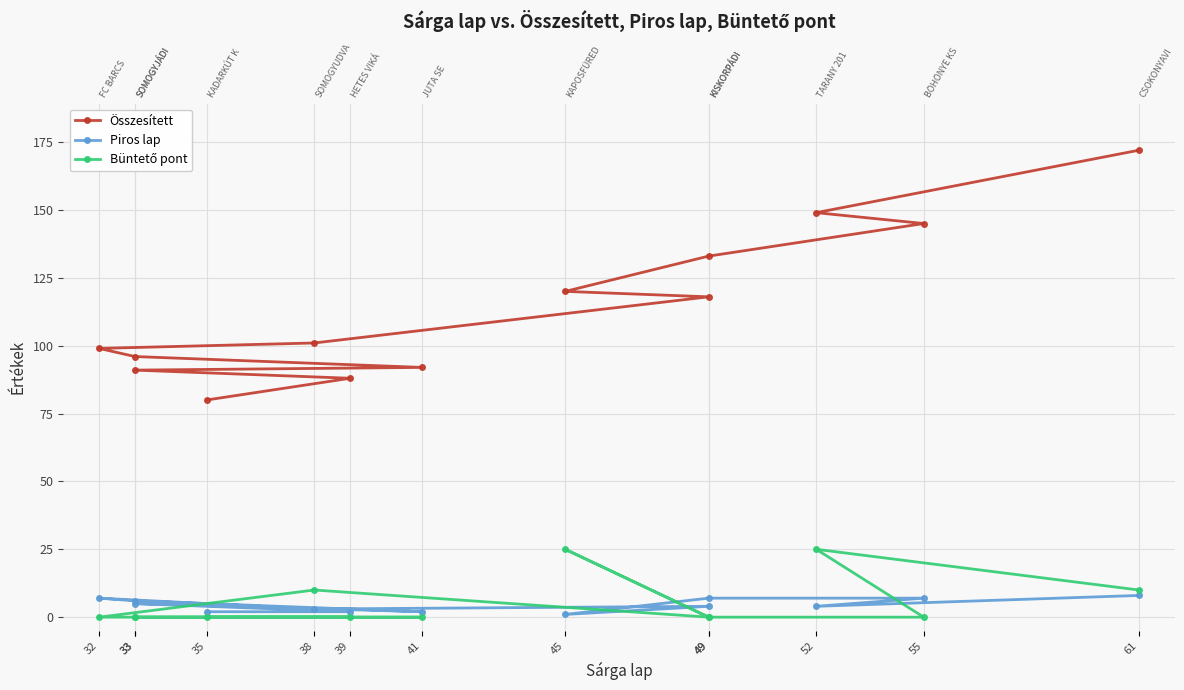

What is the difference between the Büntető pont values at 35 and 45?

25